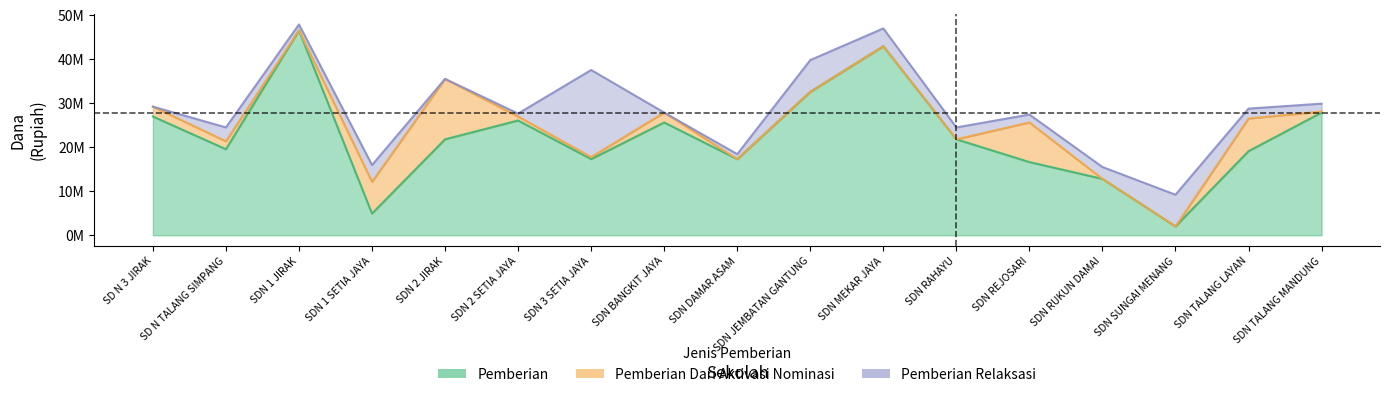

What position from the left is SDN BANGKIT JAYA?

8